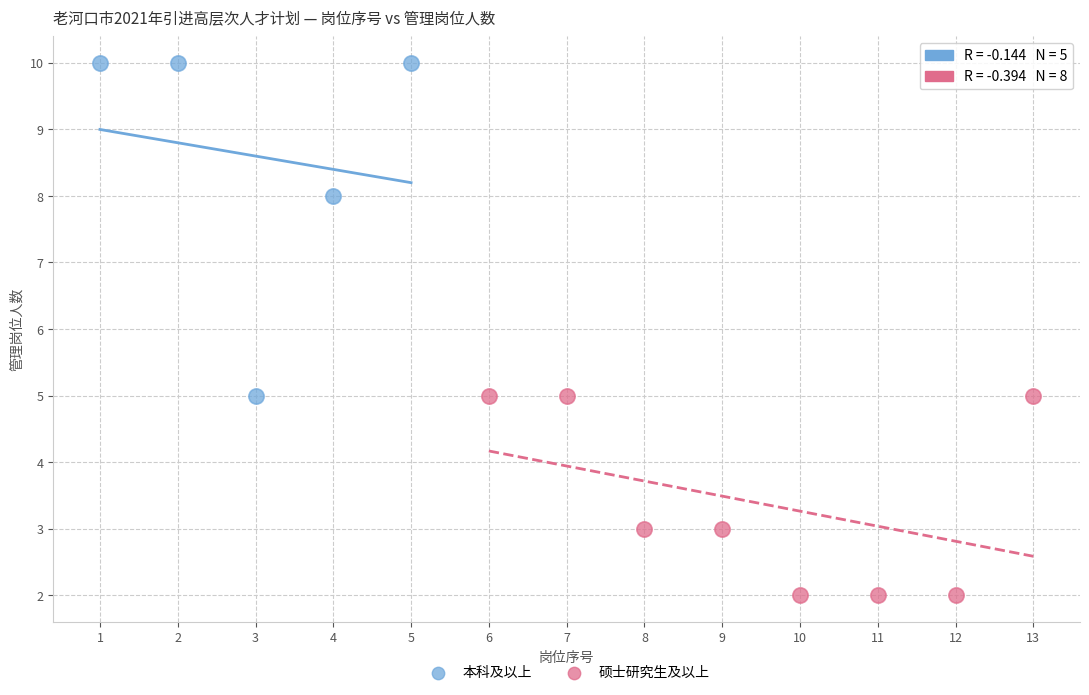

Which series contains the highest Y value?

本科及以上